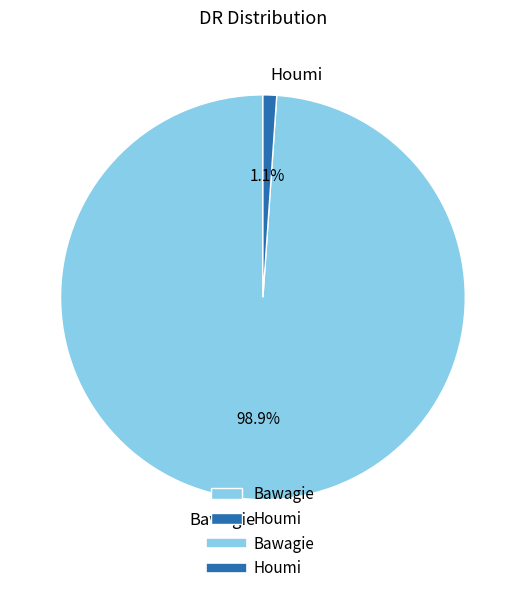

Does any single category account for the majority?

Yes